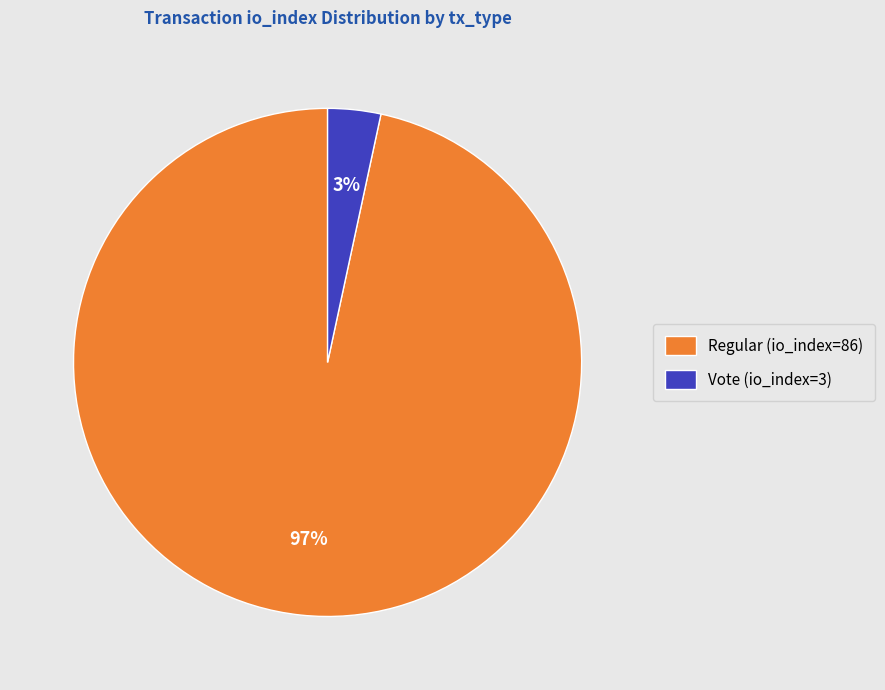

The Vote (io_index=3) slice represents 3% of the pie. True or false?

True